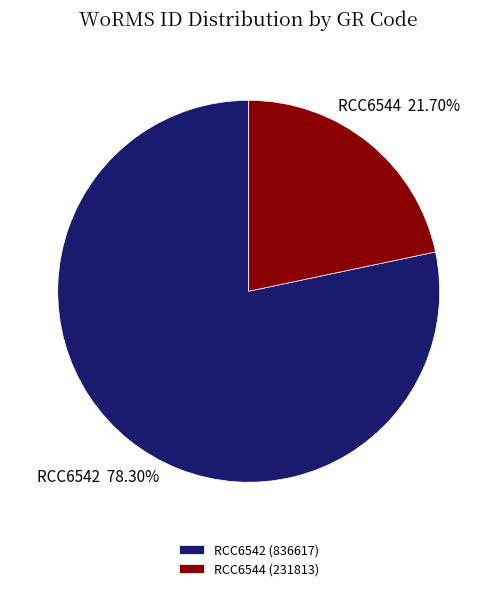

Approximately how many times larger is the value at RCC6542 compared to RCC6544?

3.6